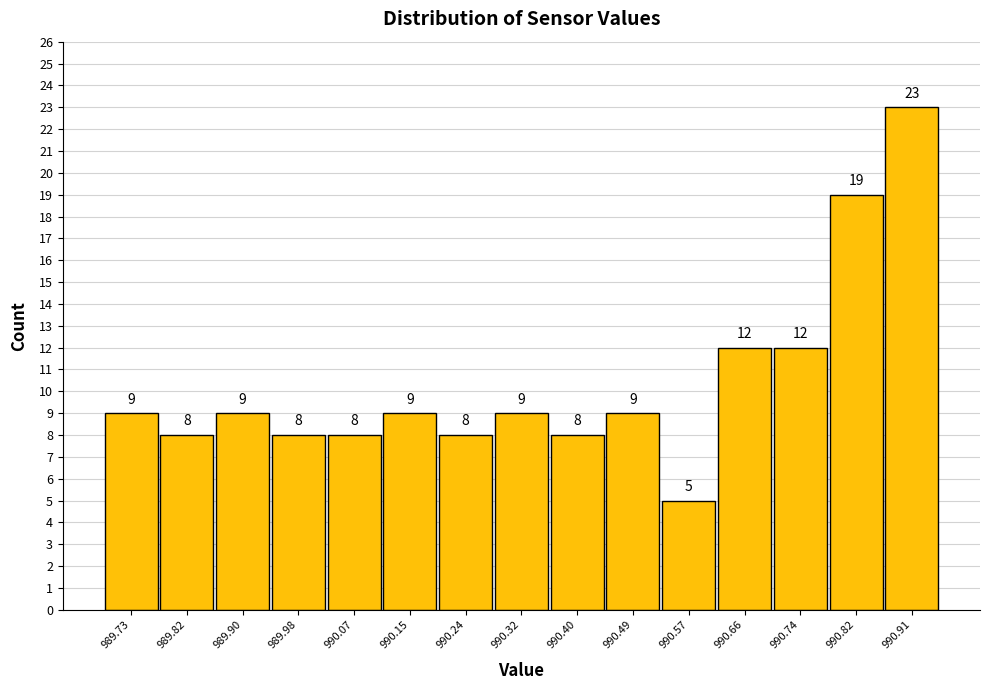

Reading left to right, list every bar in this chart as the range it spans on the x-axis followed by its height. The bar edges are not printed on the chart, so give them approximately, as read against the axis.

989.690 to 989.774: 9
989.774 to 989.858: 8
989.858 to 989.942: 9
989.942 to 990.026: 8
990.026 to 990.110: 8
990.110 to 990.194: 9
990.194 to 990.278: 8
990.278 to 990.362: 9
990.362 to 990.446: 8
990.446 to 990.530: 9
990.530 to 990.614: 5
990.614 to 990.698: 12
990.698 to 990.782: 12
990.782 to 990.866: 19
990.866 to 990.950: 23